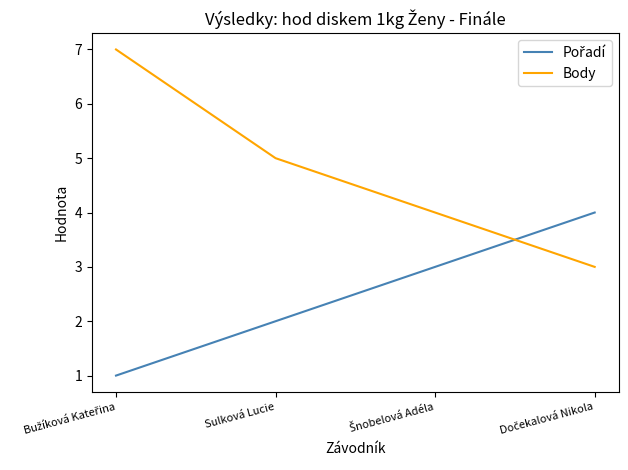

The value of Body at Sulková Lucie is 5. True or false?

True